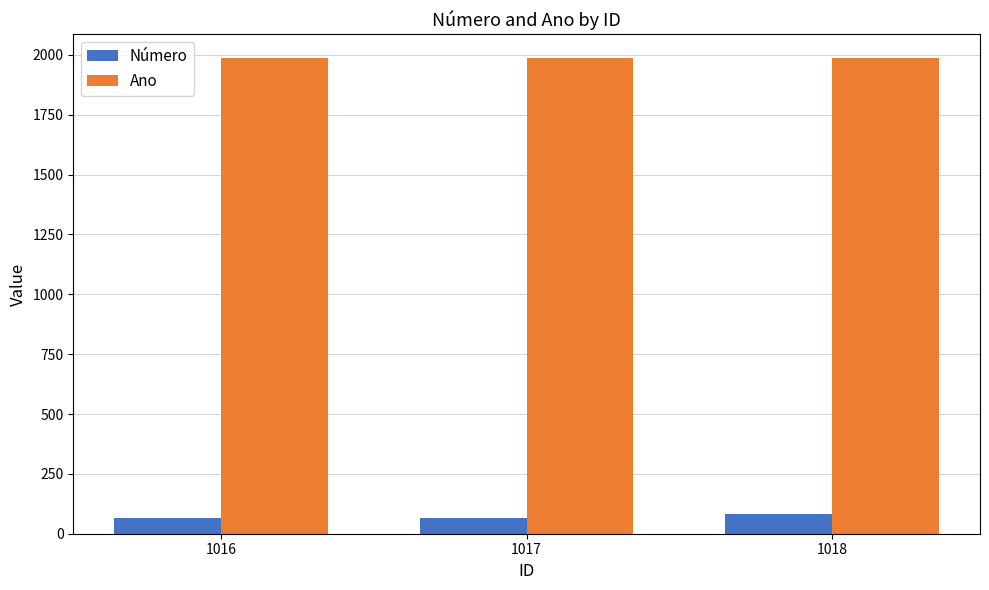

Rank the series by their maximum value, from highest to lowest.

Ano, Número